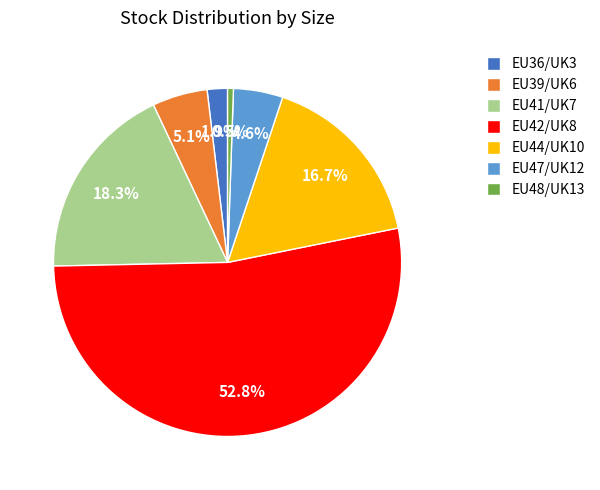

How many slices are in this pie chart?

7